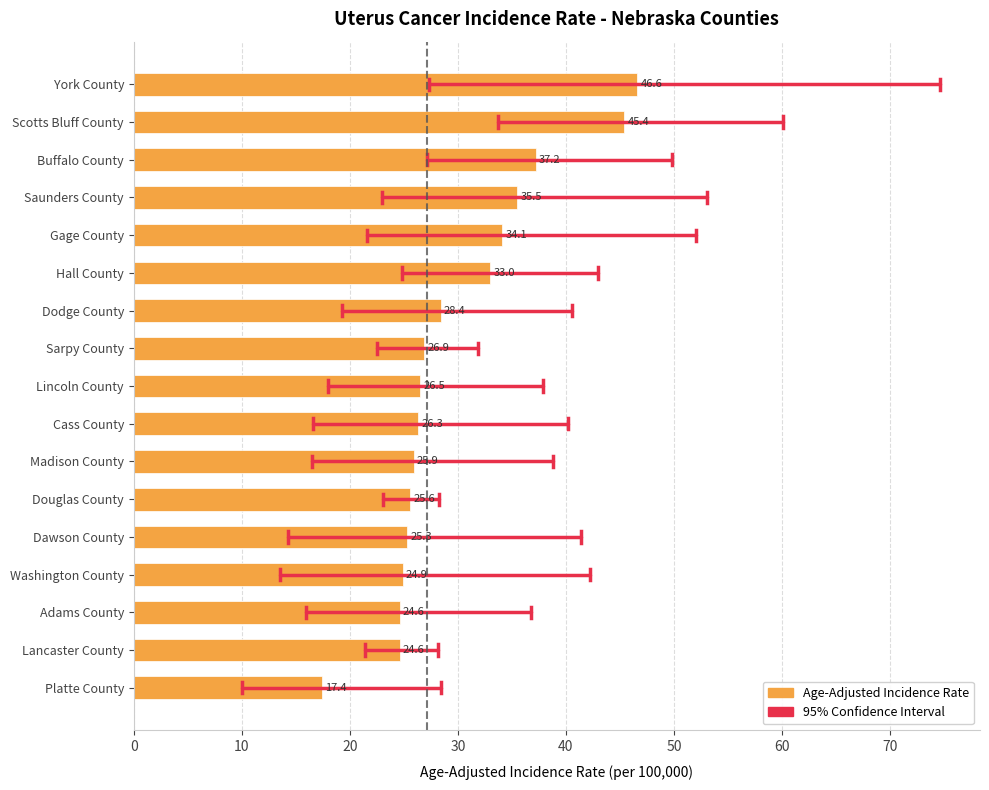

Where is the data nearest to the value 32?

Hall County